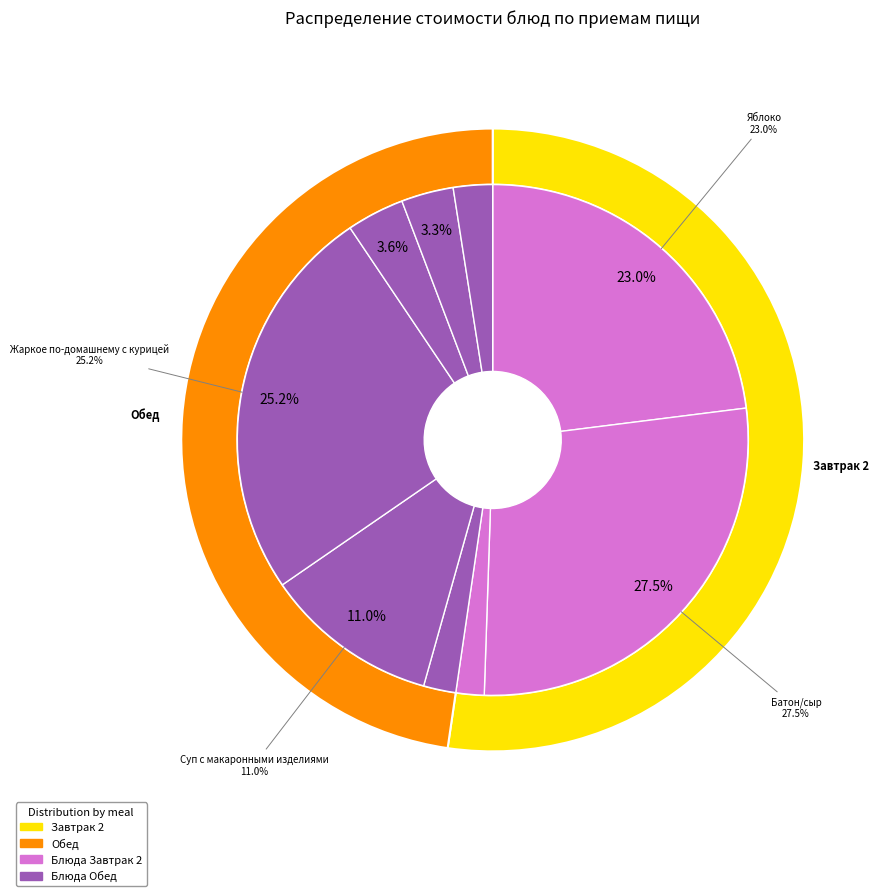

Is there any slice that represents more than half of the pie?

No